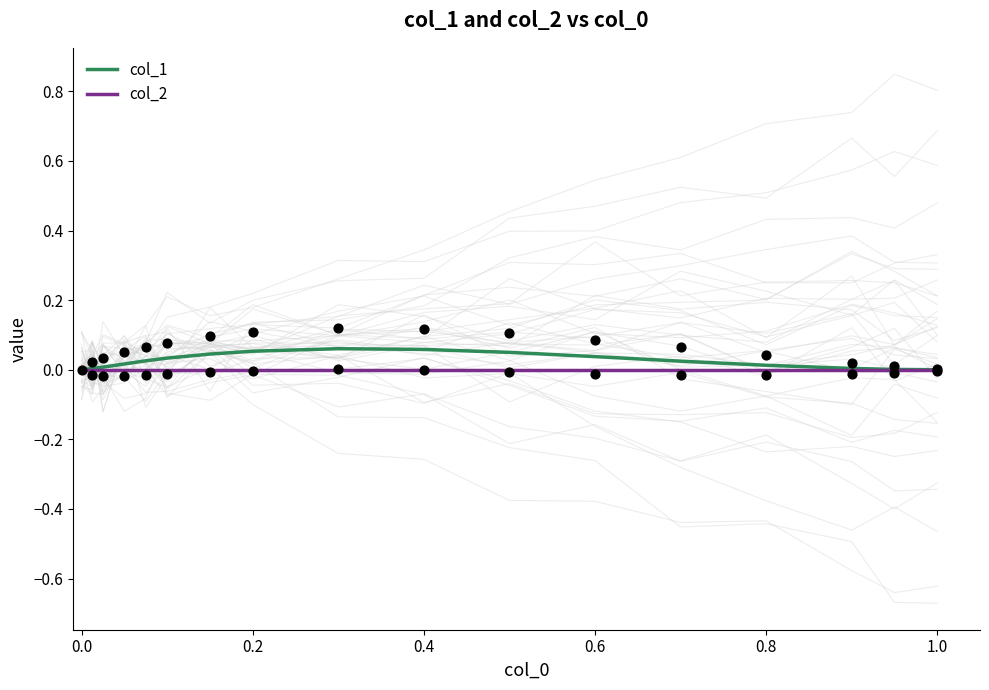

Is the value of col_1 at 0.2 greater than the value of col_2 at 16?

Yes